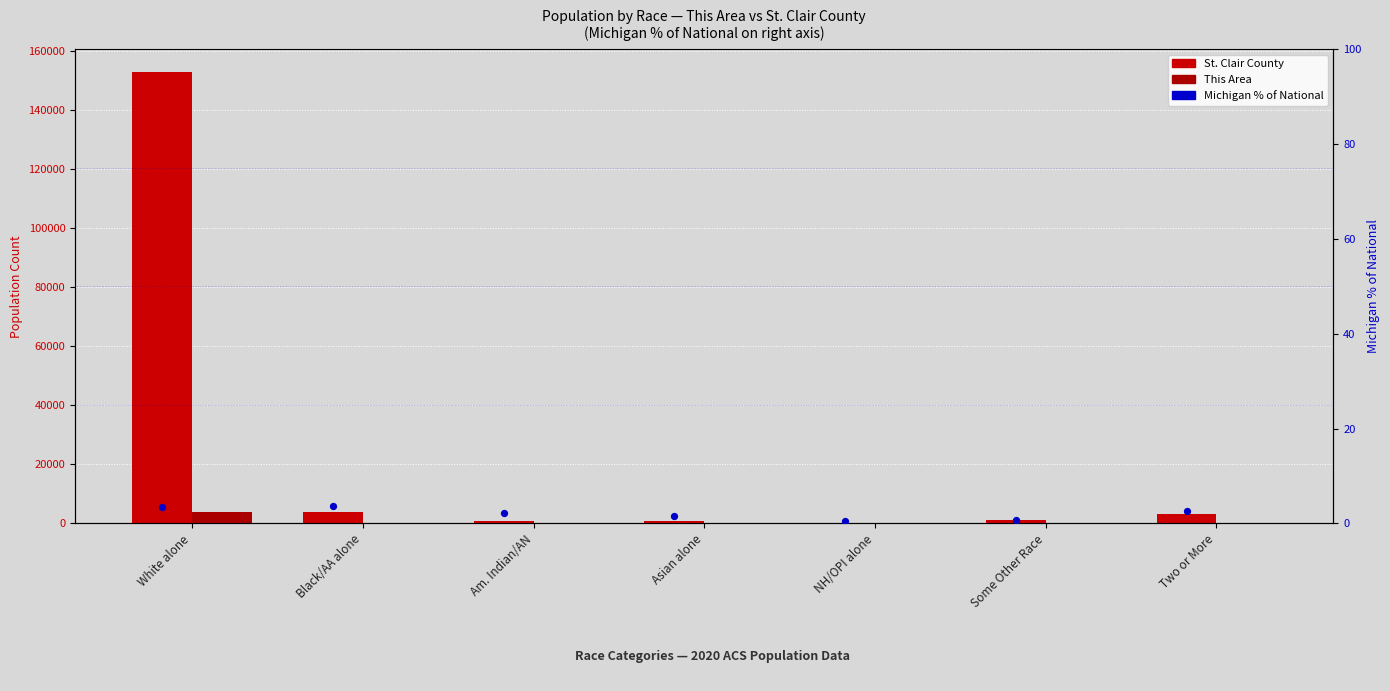

Is the value of St. Clair County at Am. Indian/AN greater than the value of Michigan % of National at NH/OPI alone?

Yes